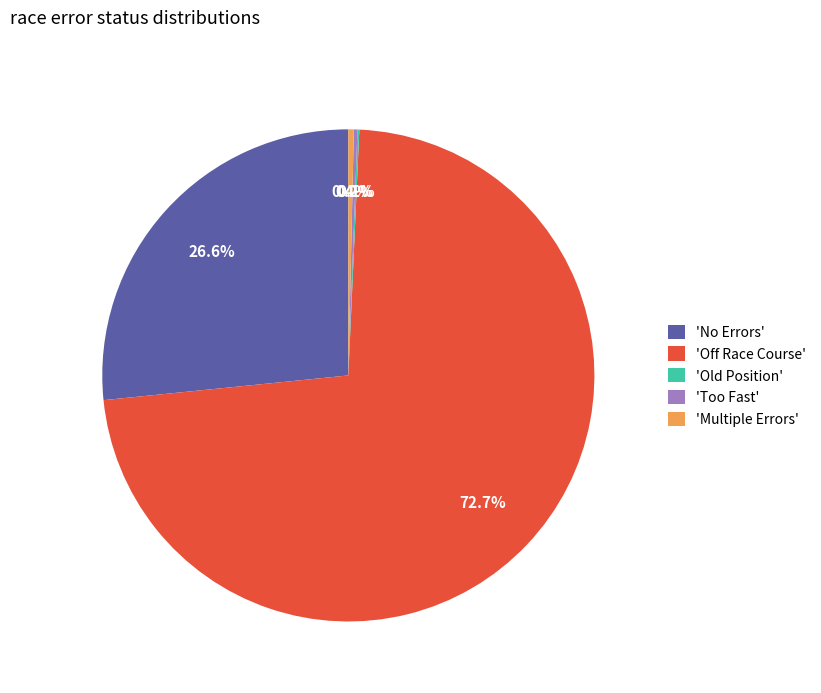

Which slice is the largest?

'Off Race Course'